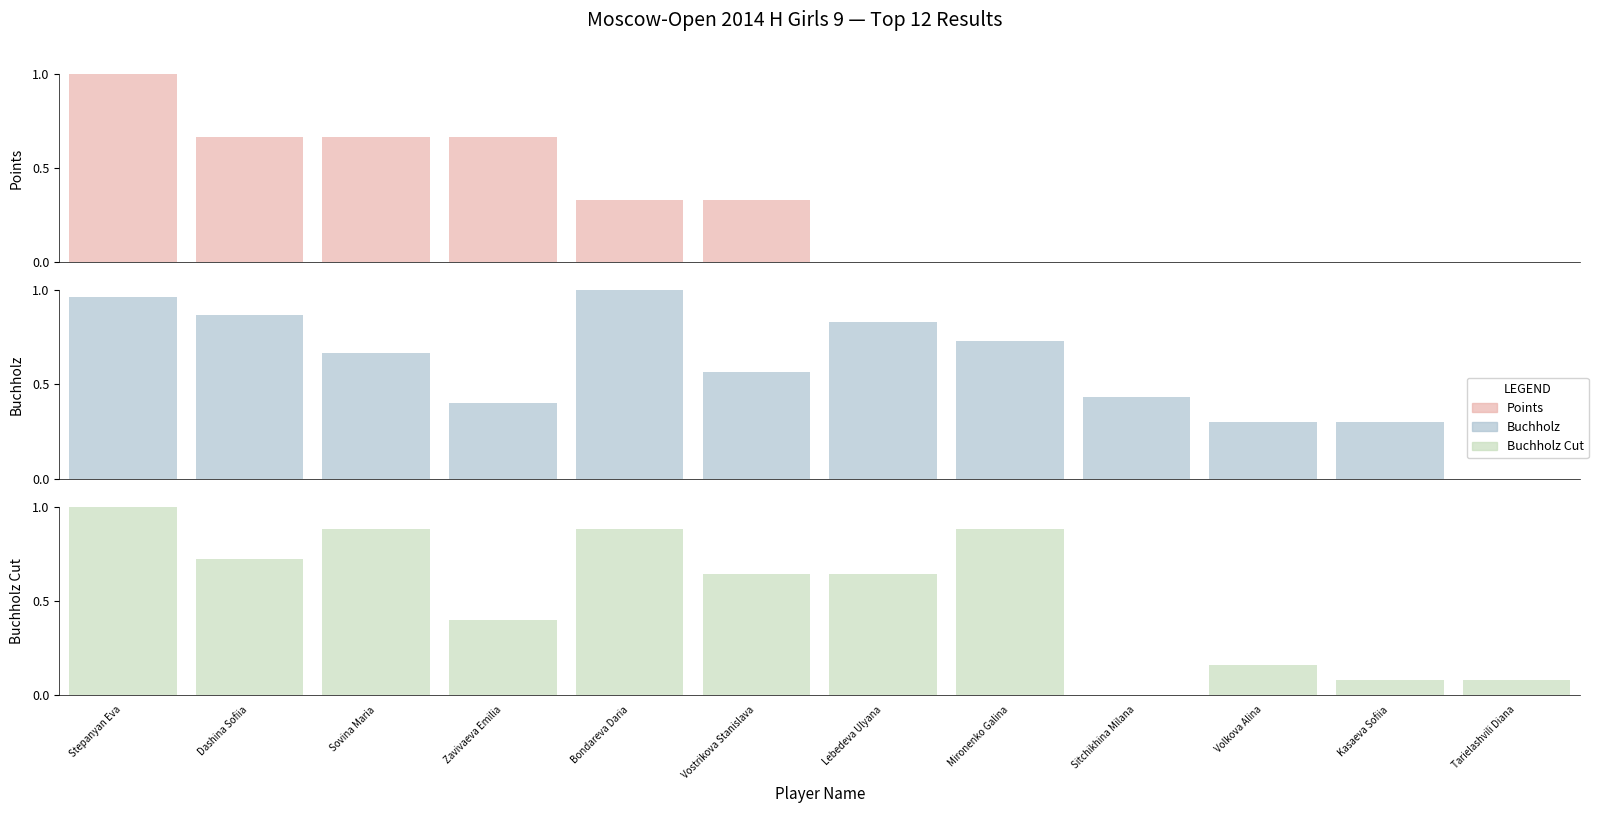

What is the label of the 3rd bar from the right?

Volkova Alina